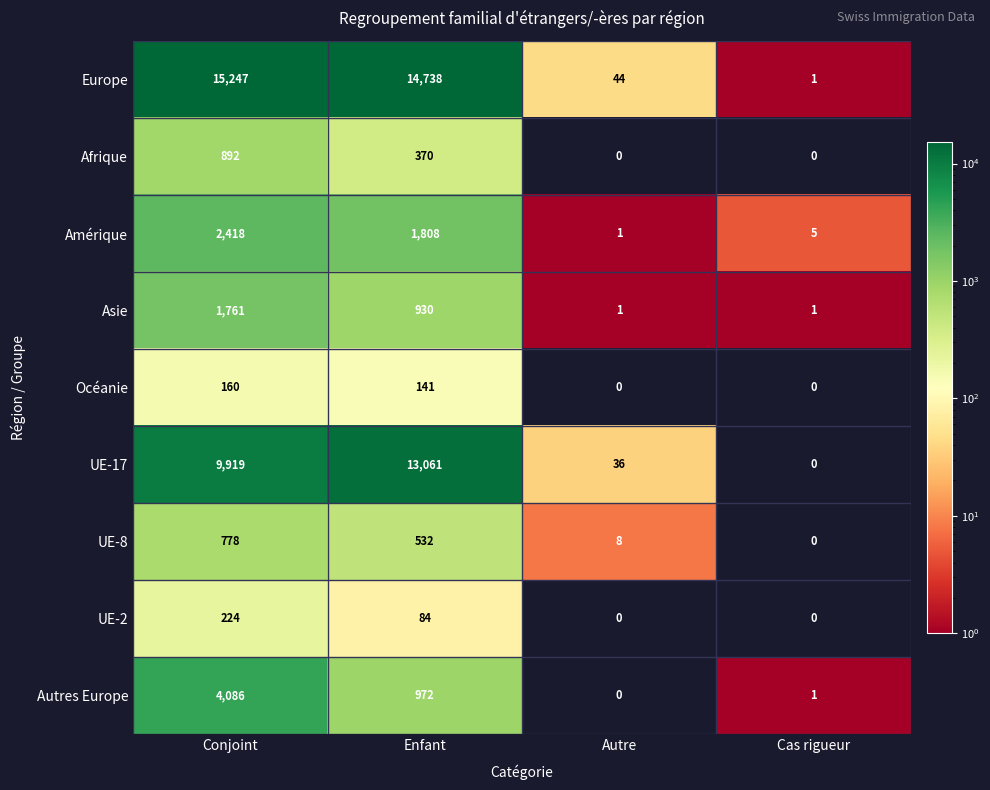

True or false: UE-17 has a value of 9919 at Conjoint.

True